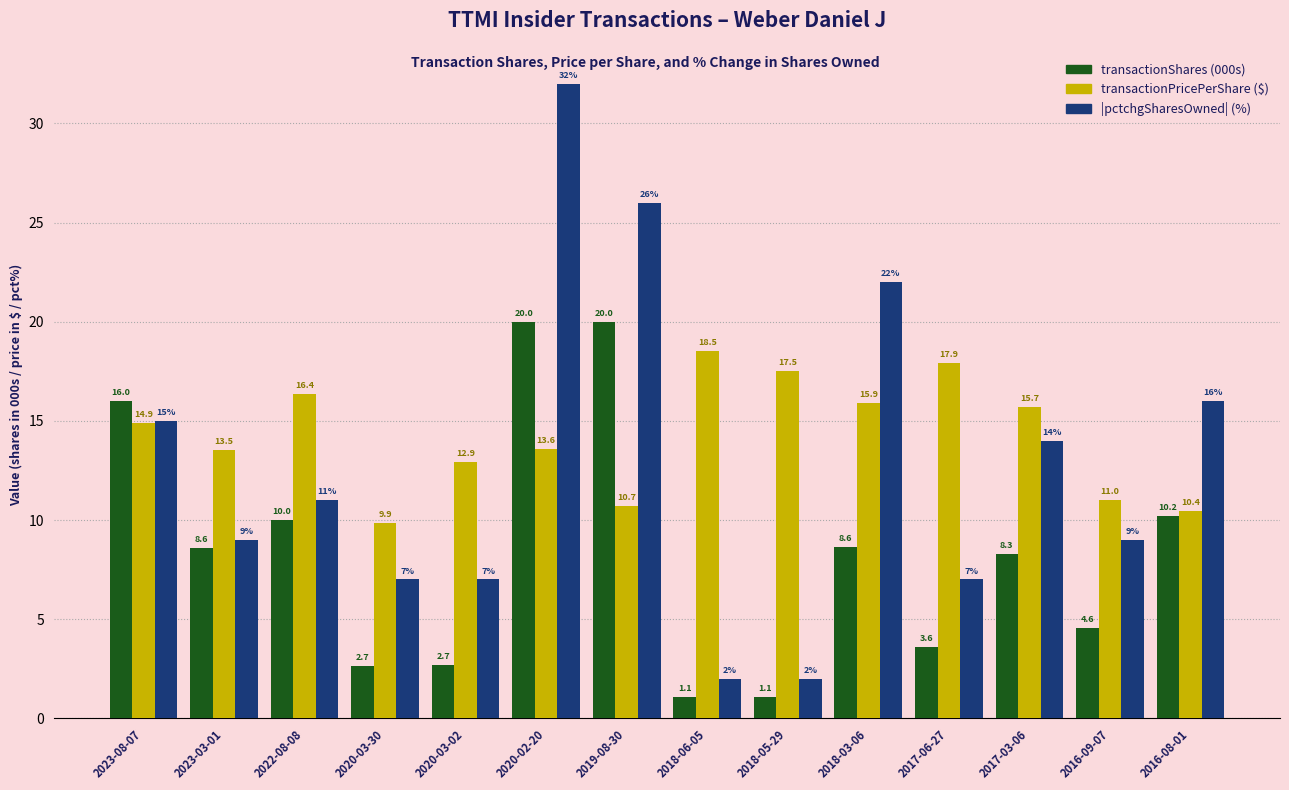

How many bars are there in each group?

3